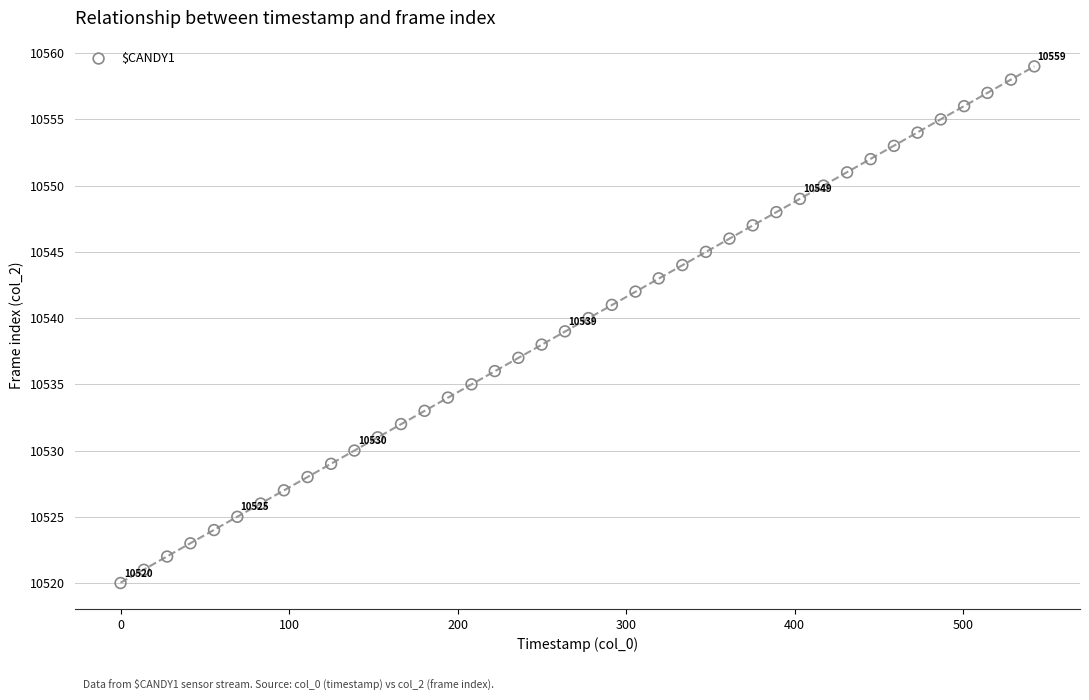

What is the range of Y values (max minus min)?

39